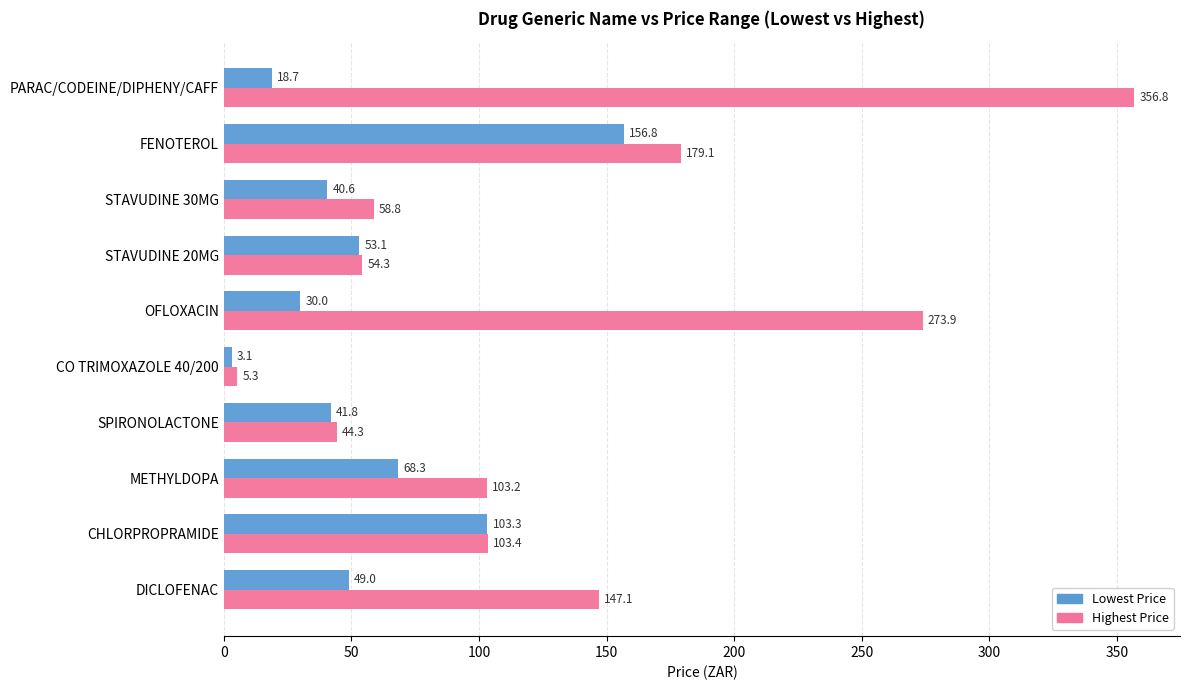

At how many categories does at least one series exceed 155?

3